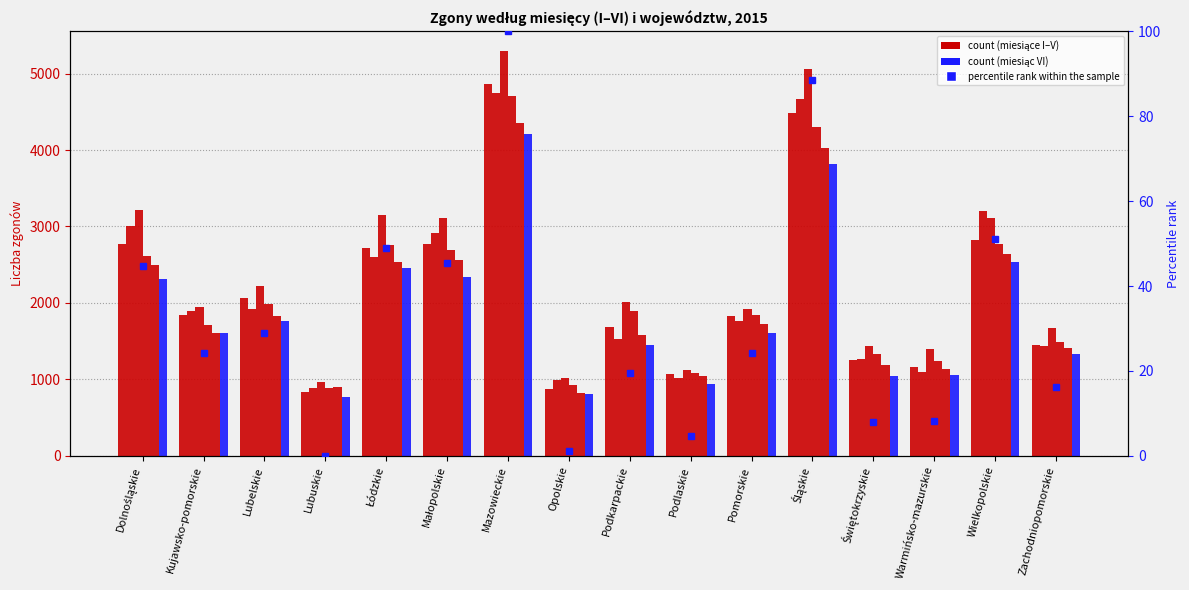

How many values in the III series are below 2011?

8